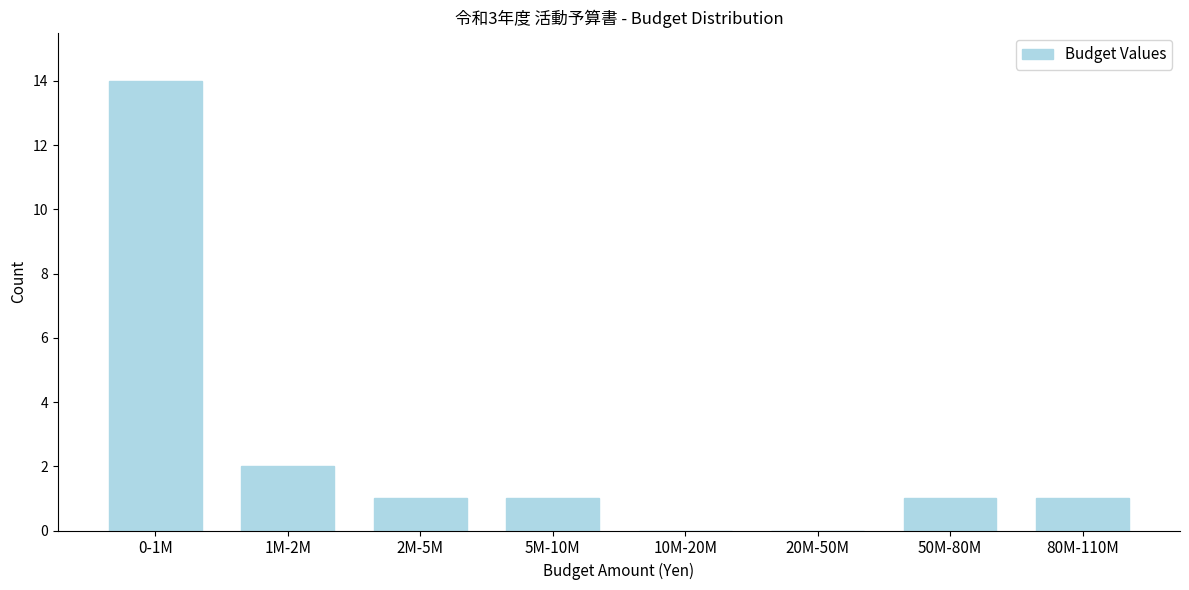

Reading left to right, transcribe all the data shown in this chart.

0-1M=14	1M-2M=2	2M-5M=1	5M-10M=1	10M-20M=0	20M-50M=0	50M-80M=1	80M-110M=1